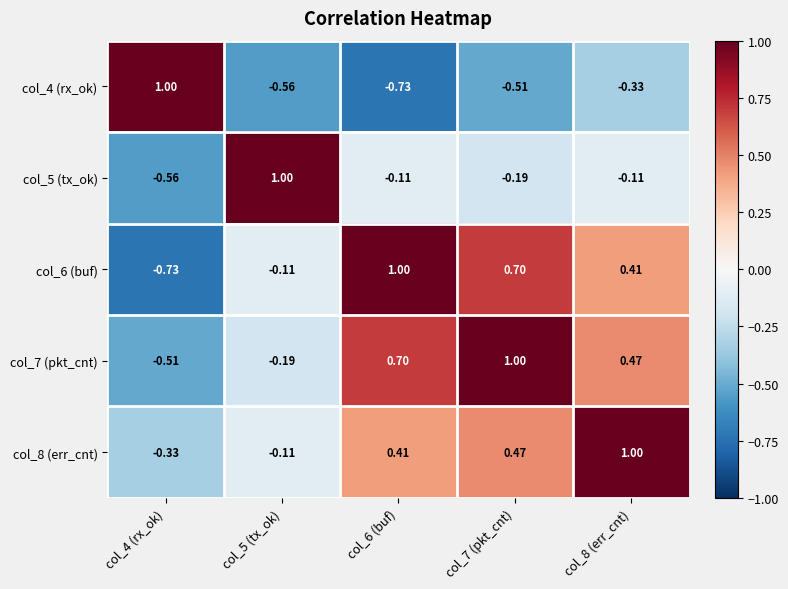

Is the value of col_7 (pkt_cnt) at col_8 (err_cnt) greater than the value of col_6 (buf) at col_4 (rx_ok)?

Yes